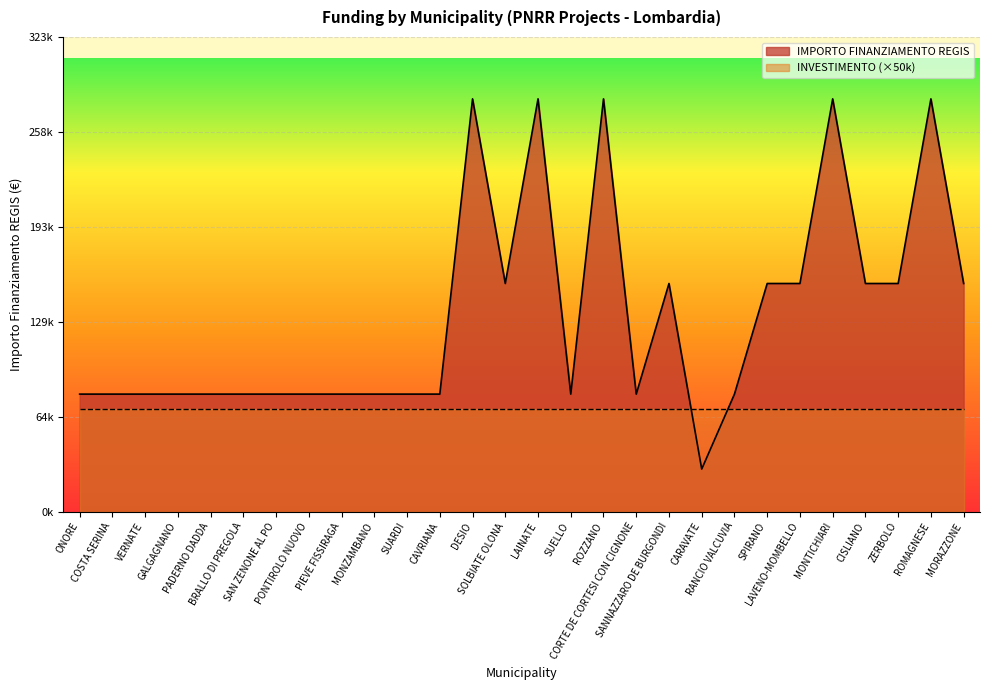

Between SOLBIATE OLONA and RANCIO VALCUVIA, which is larger?

SOLBIATE OLONA